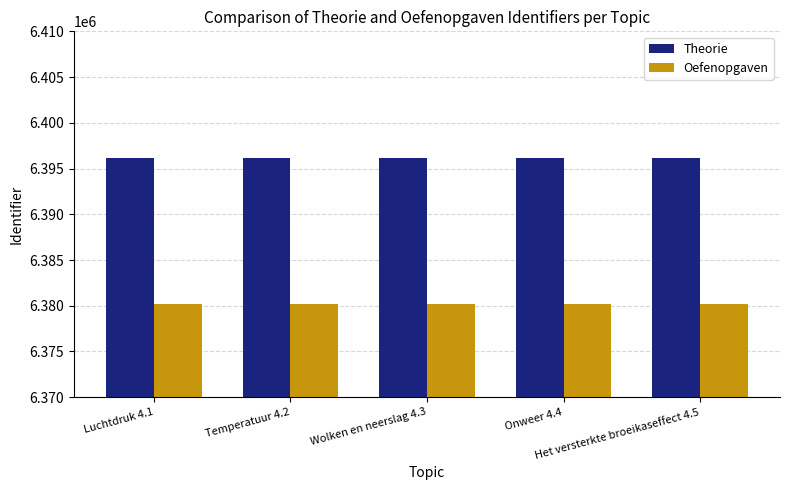

Which series has the largest total across all categories?

Theorie